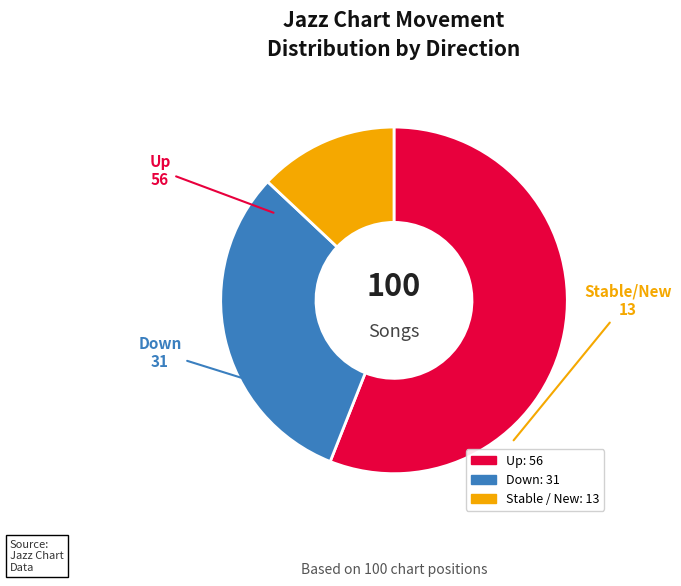

Does any single category account for the majority?

Yes